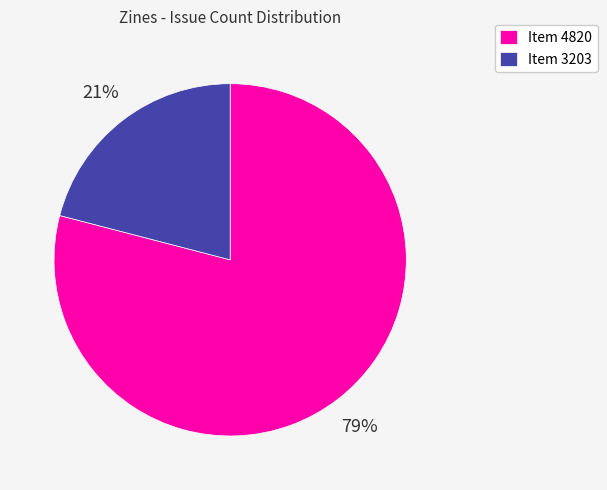

True or false: Item 4820 accounts for 92% of the total.

False